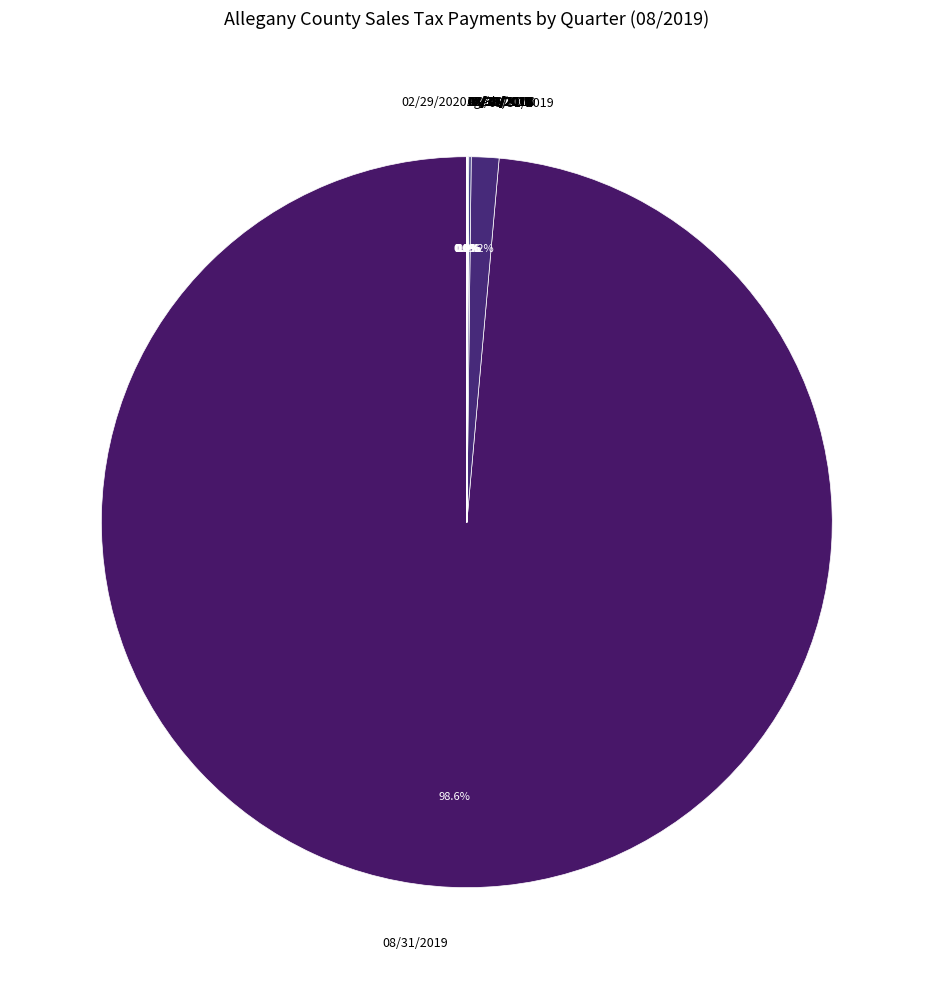

What is the majority slice?

08/31/2019